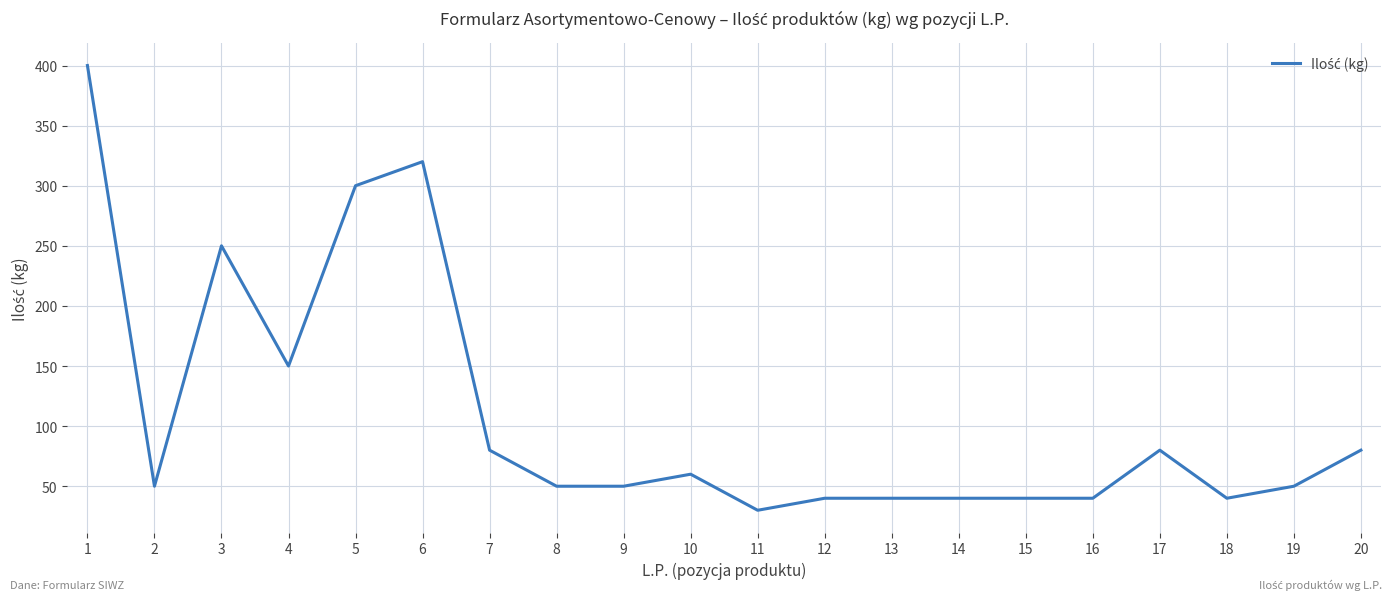

What is the change in value from 3 to 20?

-170